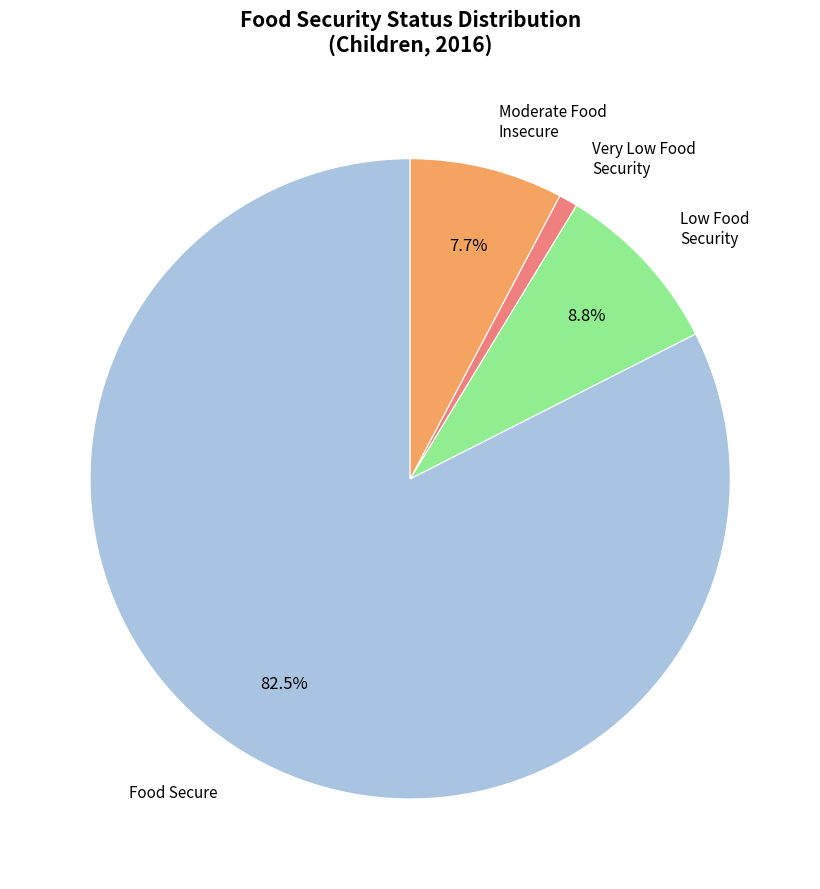

Is there a majority slice in this chart?

Yes